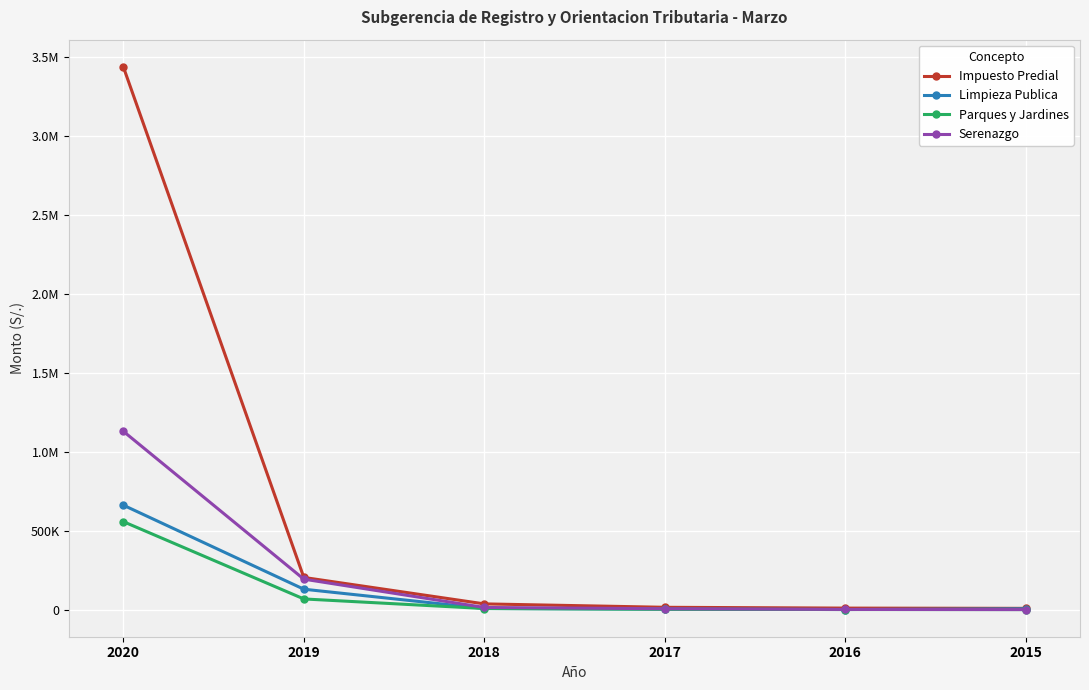

What is the difference between the highest and lowest values at 2017?

12287.2